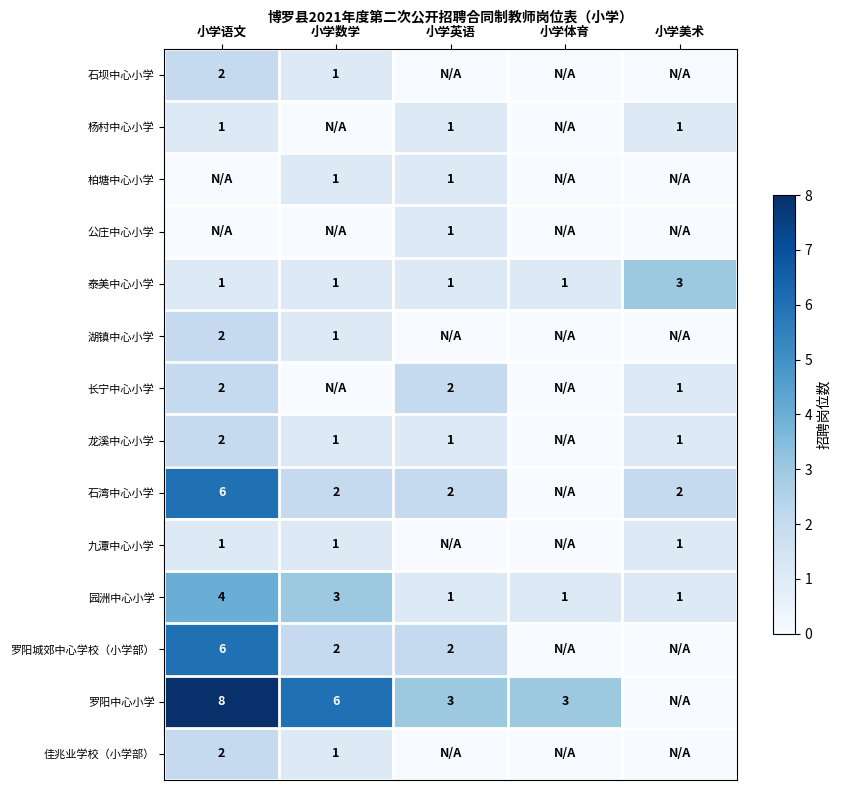

Between 小学数学 and 小学语文, which is larger?

小学语文